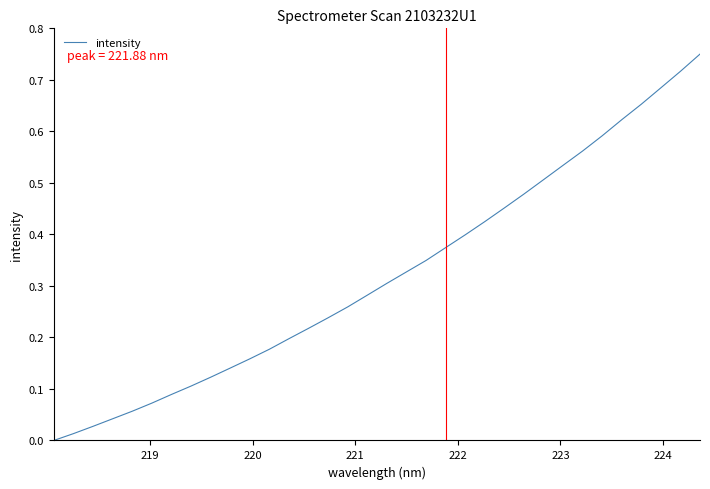

Count the number of categories in the chart.

34